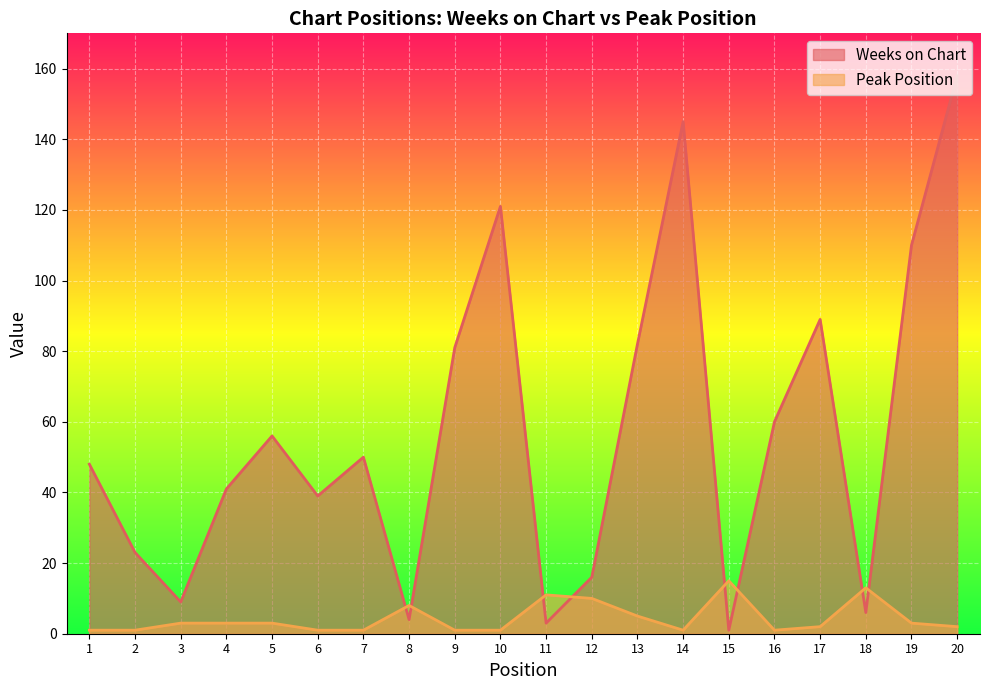

Between 7 and 15, which series saw the biggest shift?

Weeks on Chart